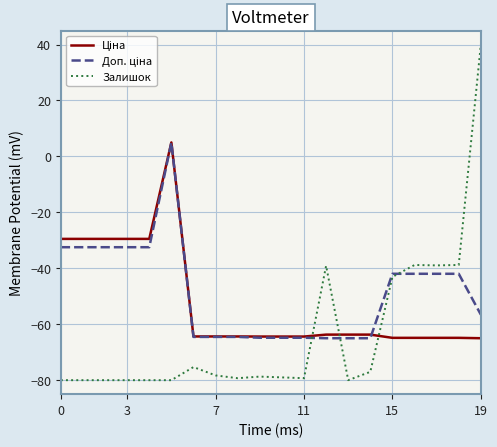

What is the greatest value displayed?

40.0